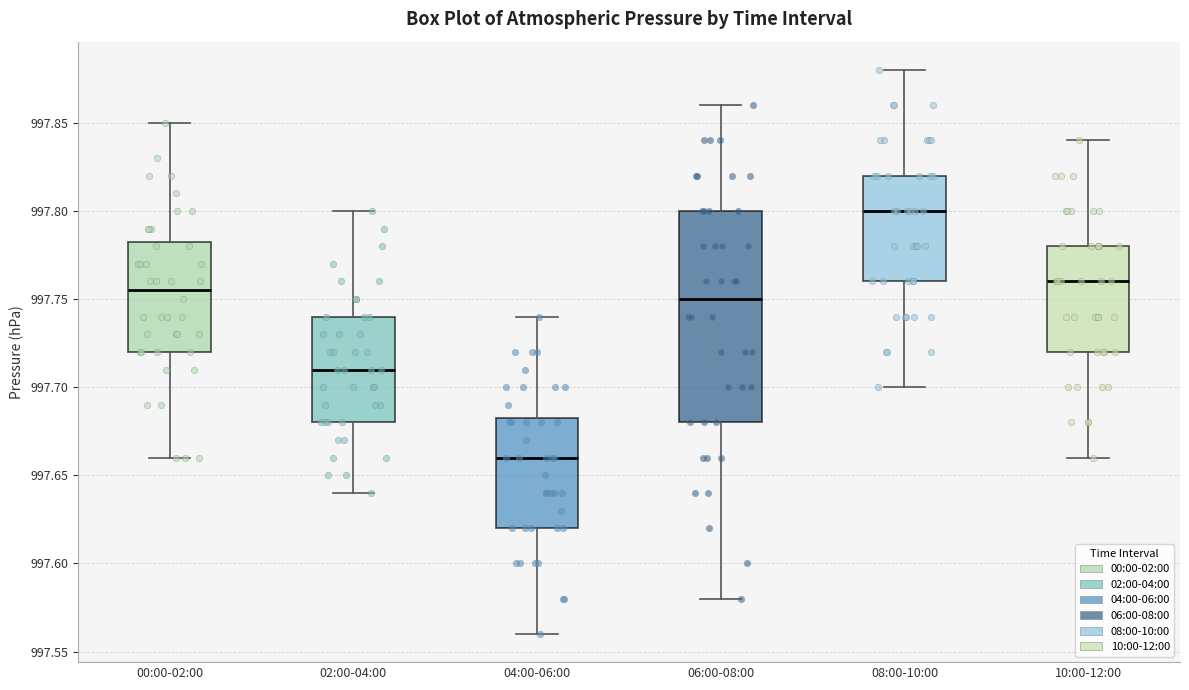

Comparing the boxes themselves (not the whiskers), which one is the tallest?

06:00-08:00